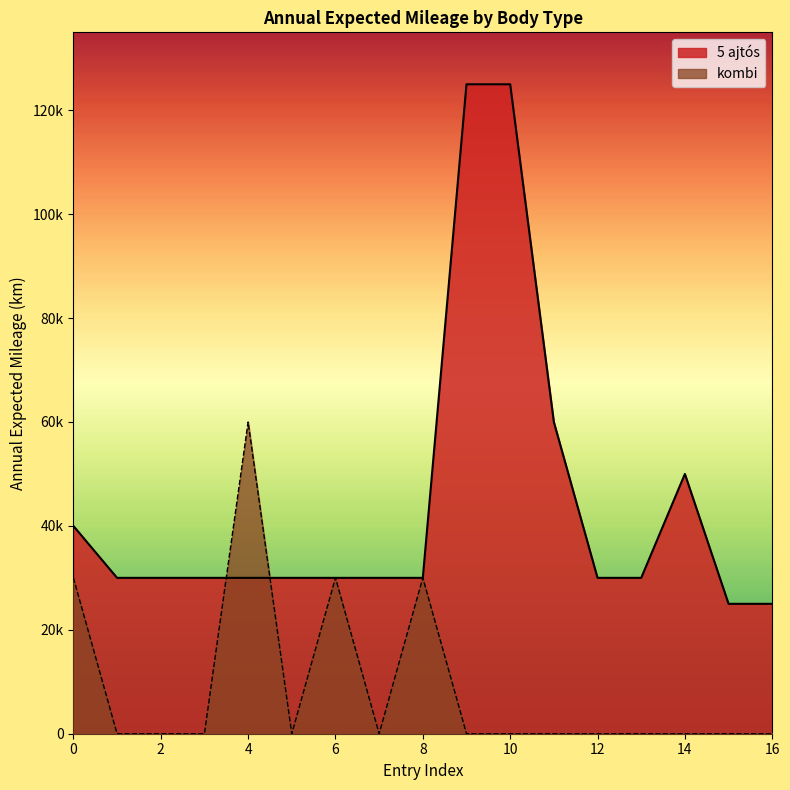

Which category has the highest value across all series?

I/2